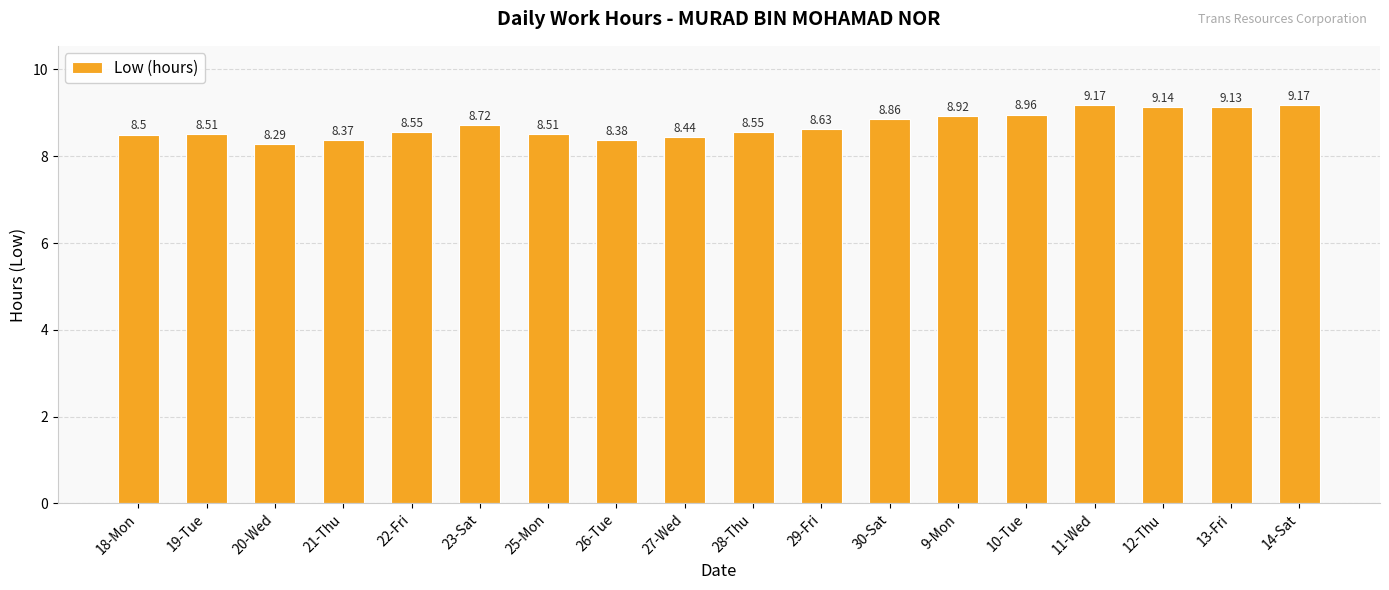

What position from the left is 21-Thu?

4